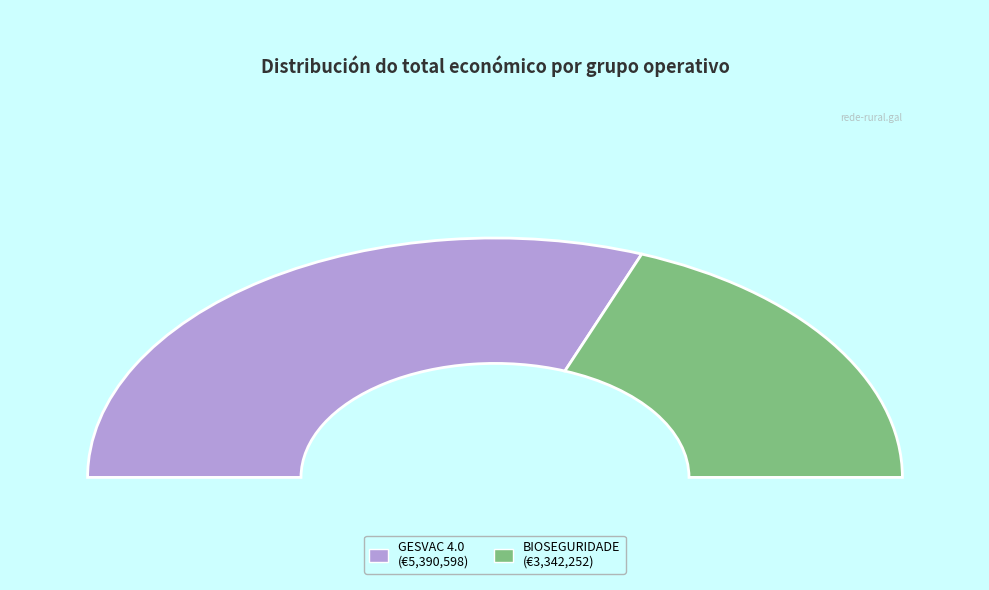

What is the smallest slice in the pie chart?

BIOSEGURIDADE